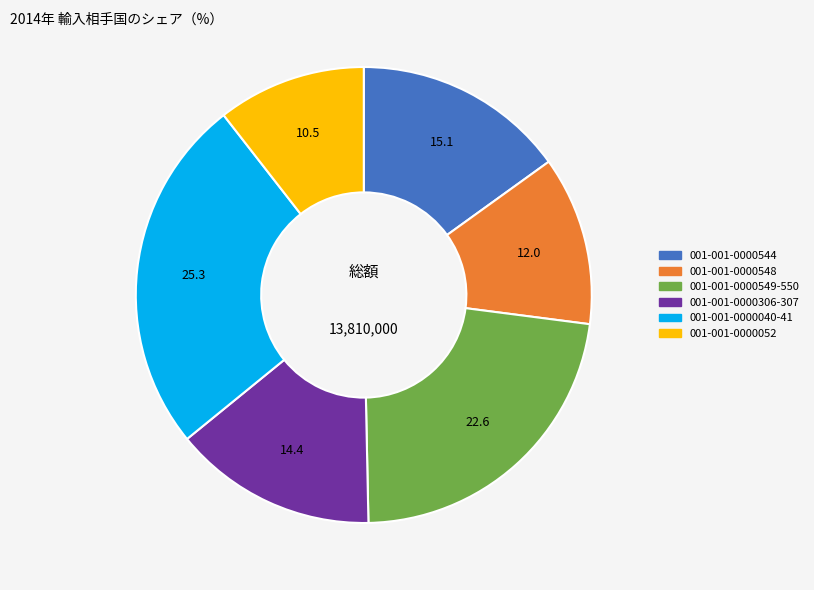

What is the ratio of the value at 001-001-0000548 to the value at 001-001-0000052?

1.1